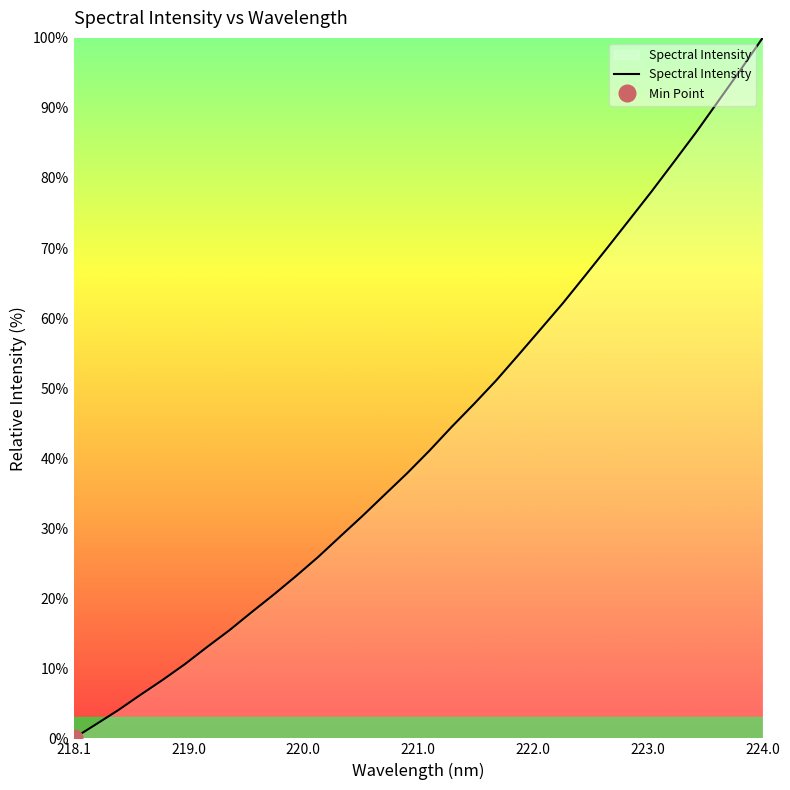

Is it true that Spectral Intensity equals 100.0 at 224.0?

True